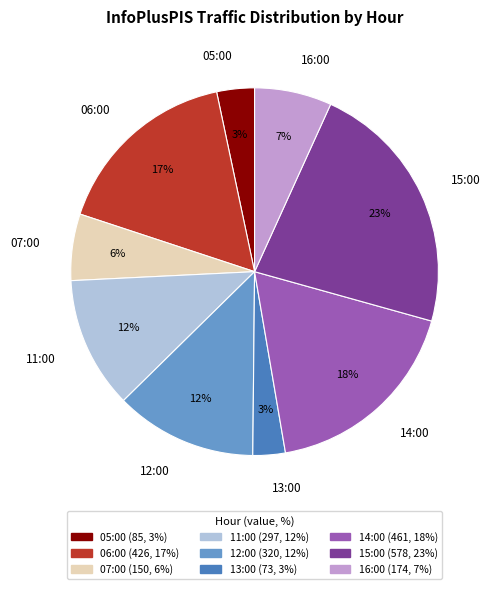

Is it true that 12:00 is 1% of the pie?

False